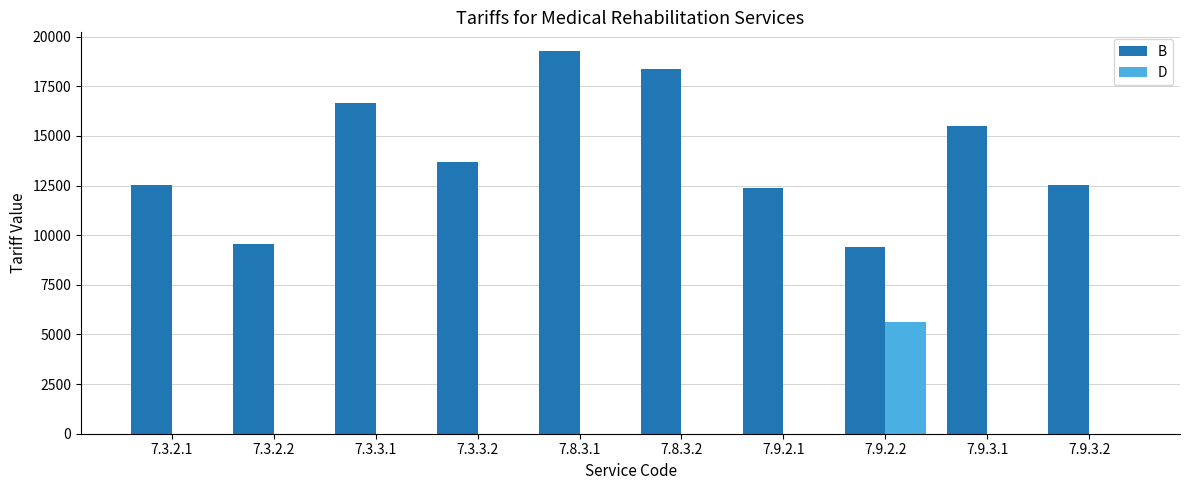

Which category has the highest value across all series?

7.8.3.1